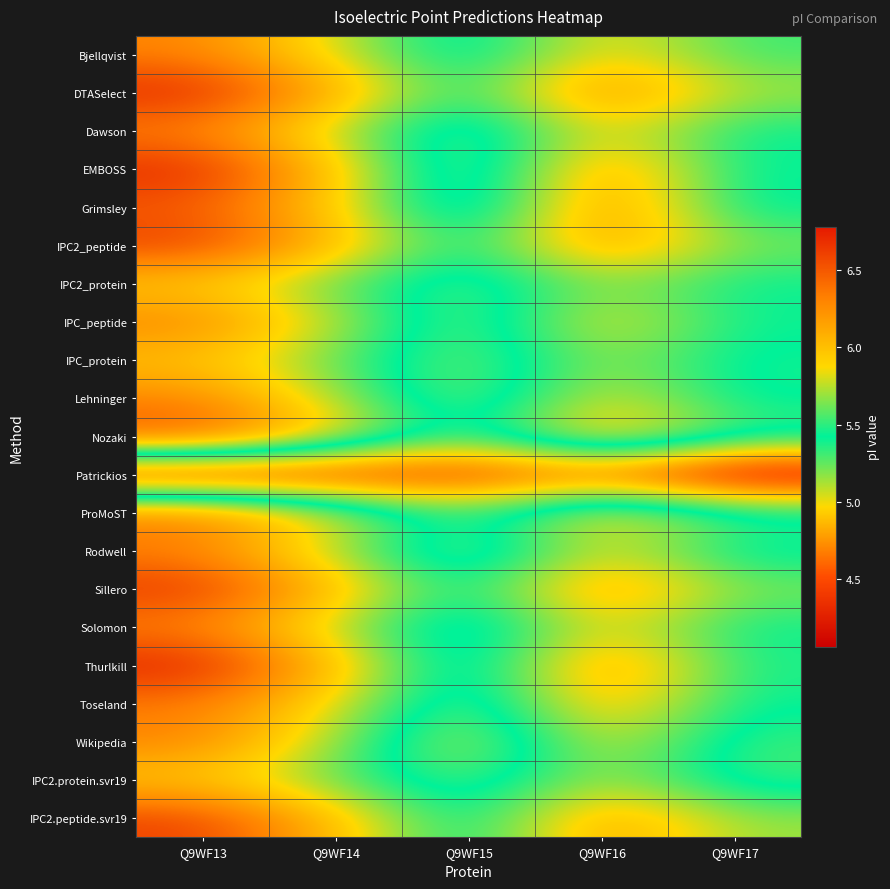

Rank the series by their maximum value, from highest to lowest.

Thurlkill, DTASelect, EMBOSS, Sillero, IPC2_peptide, IPC2.peptide.svr19, Nozaki, Grimsley, ProMoST, Toseland, IPC_peptide, Wikipedia, Bjellqvist, Dawson, Lehninger, Rodwell, Solomon, IPC_protein, IPC2.protein.svr19, IPC2_protein, Patrickios